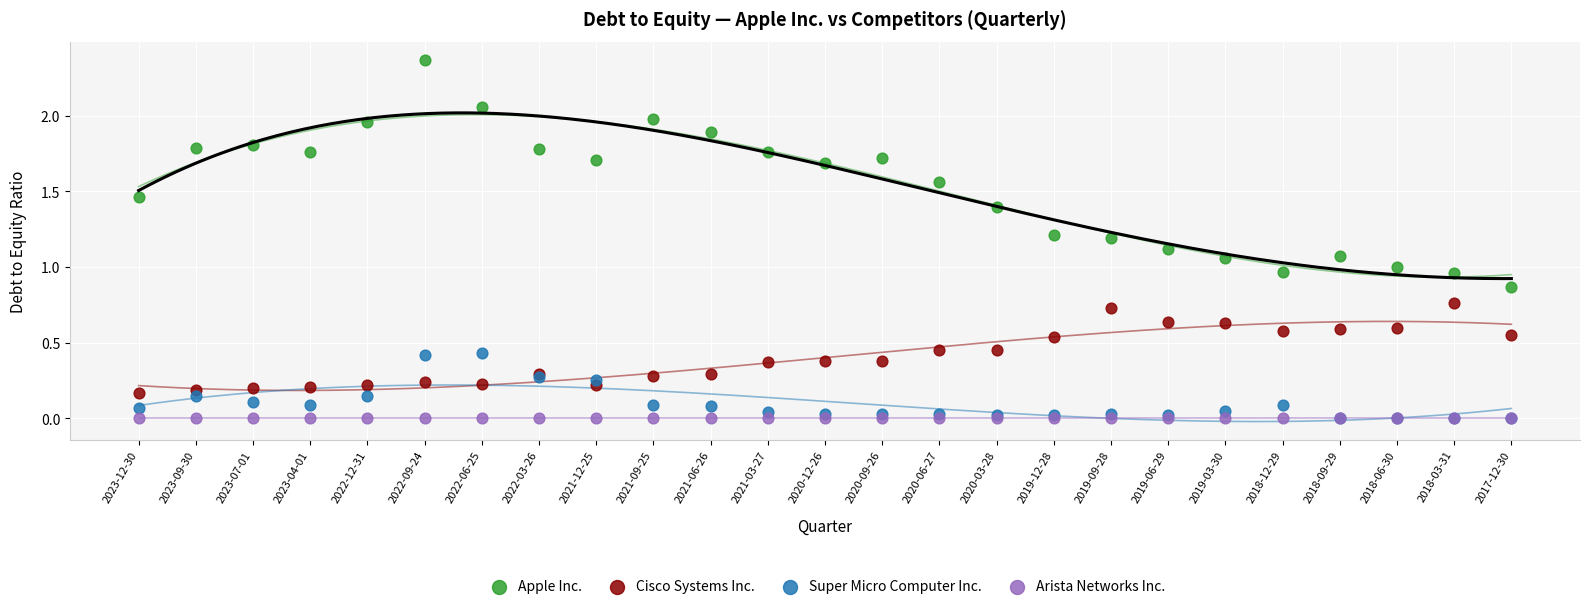

Which series reaches the maximum Y coordinate?

Apple Inc.